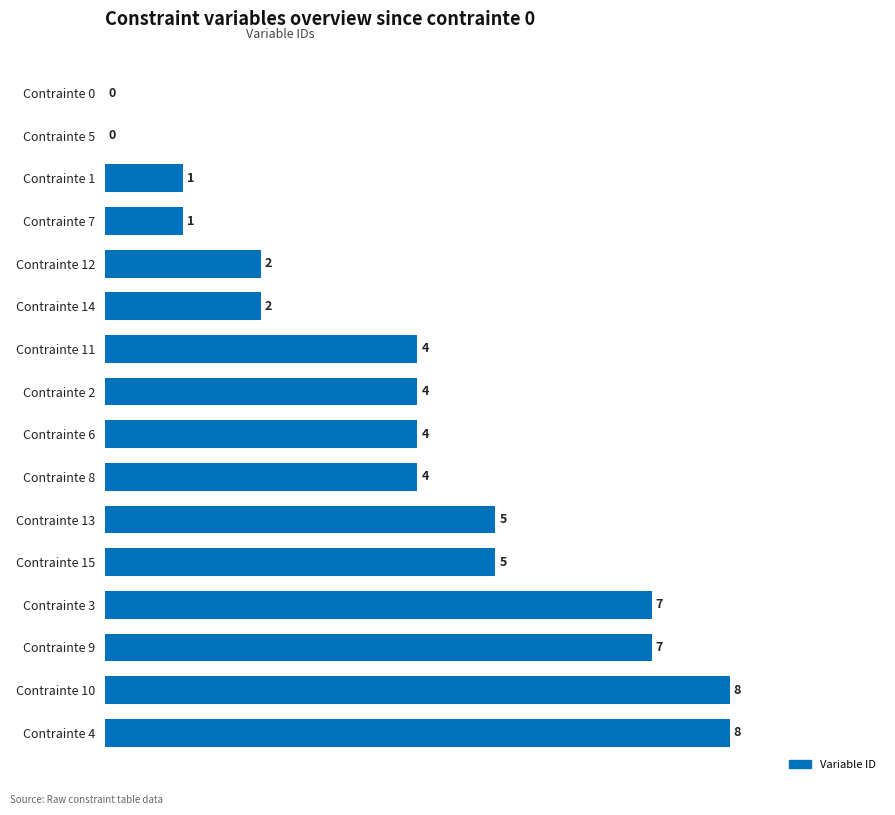

Reading bottom to top, transcribe all the data shown in this chart.

Contrainte 4=8	Contrainte 10=8	Contrainte 9=7	Contrainte 3=7	Contrainte 15=5	Contrainte 13=5	Contrainte 8=4	Contrainte 6=4	Contrainte 2=4	Contrainte 11=4	Contrainte 14=2	Contrainte 12=2	Contrainte 7=1	Contrainte 1=1	Contrainte 5=0	Contrainte 0=0